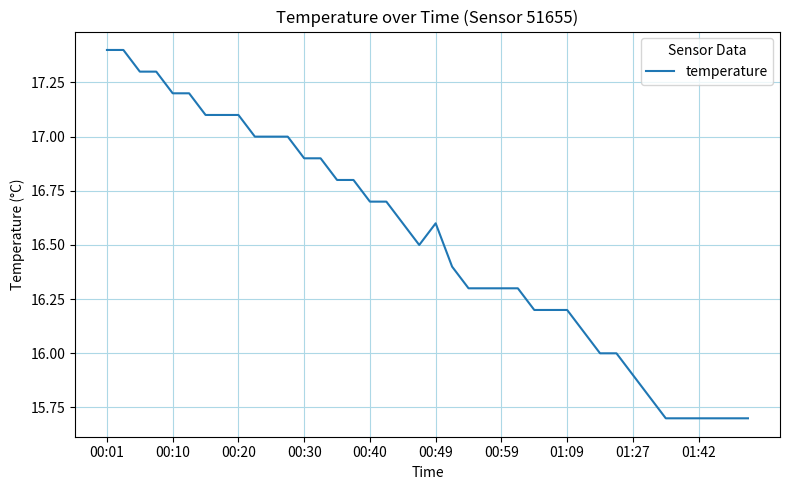

What is the maximum value shown in the chart?

17.4